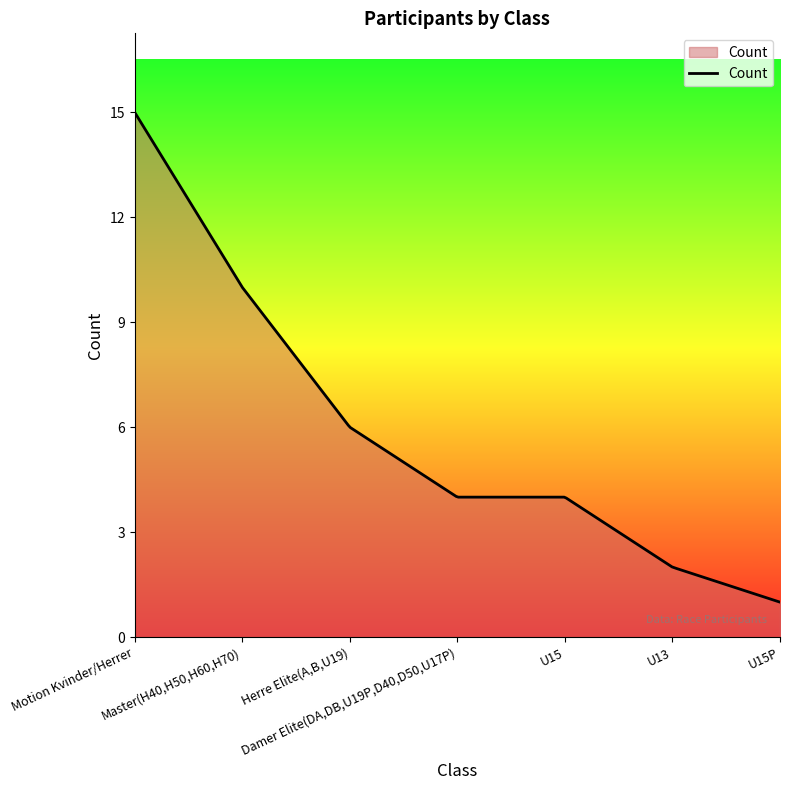

What is the greatest value displayed?

15.0